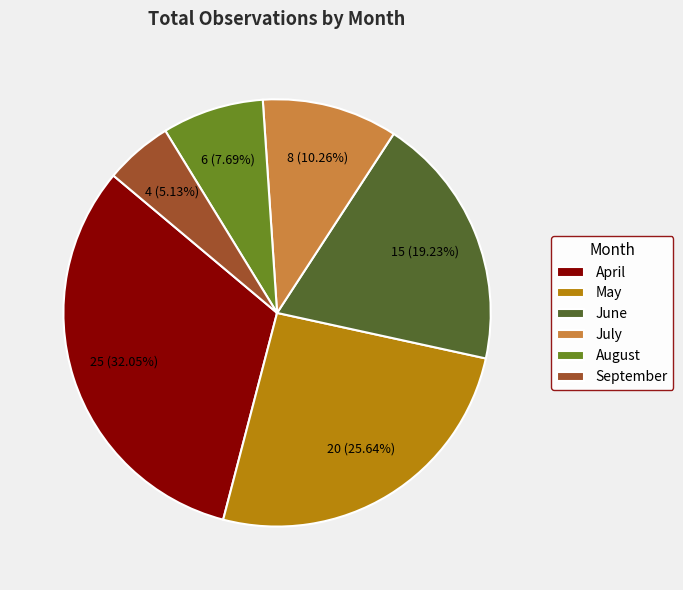

Between April and June, which is larger?

April